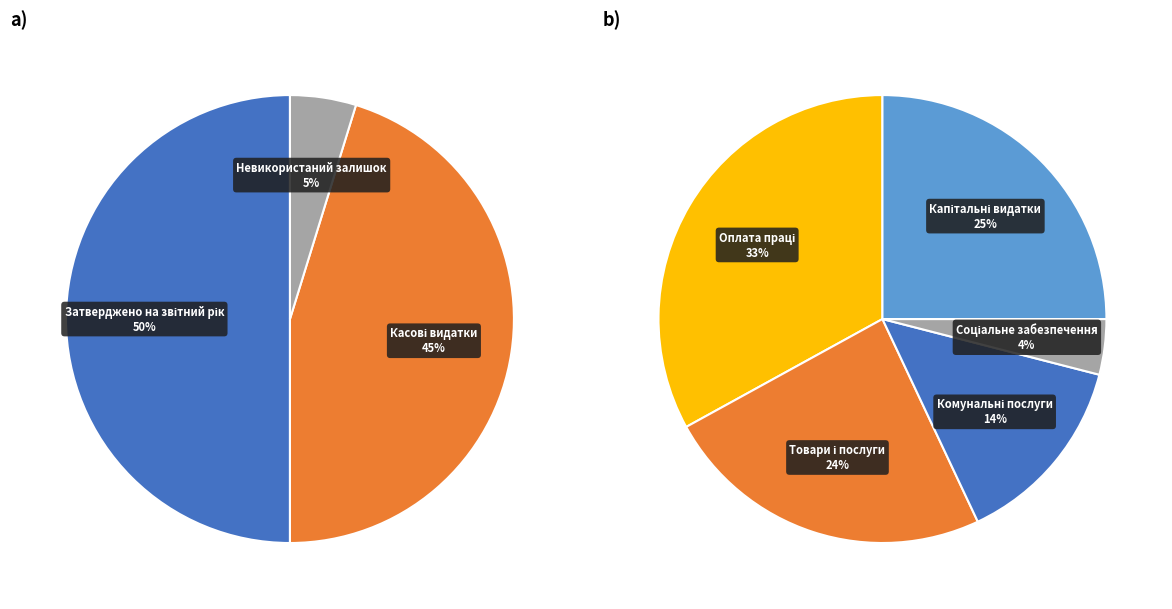

The Касові за звітний період slice represents 42% of the pie. True or false?

False